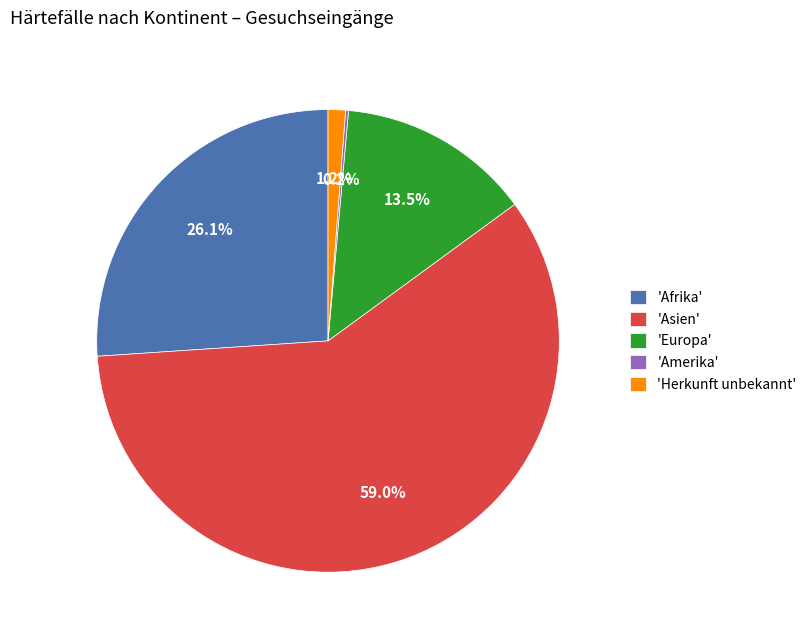

Which category accounts for the majority?

'Asien'